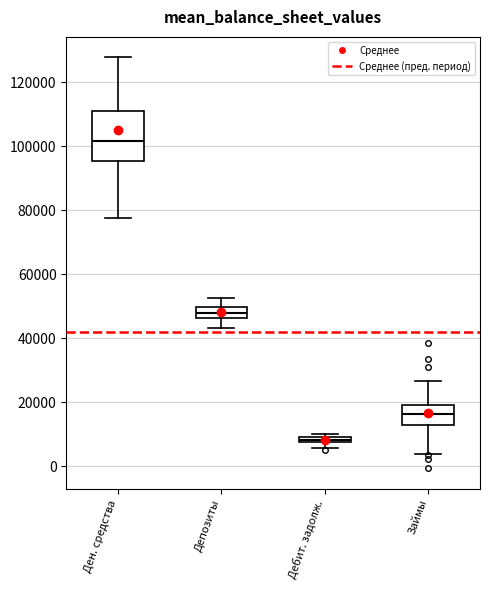

Which box's median line is the highest?

Ден. средства